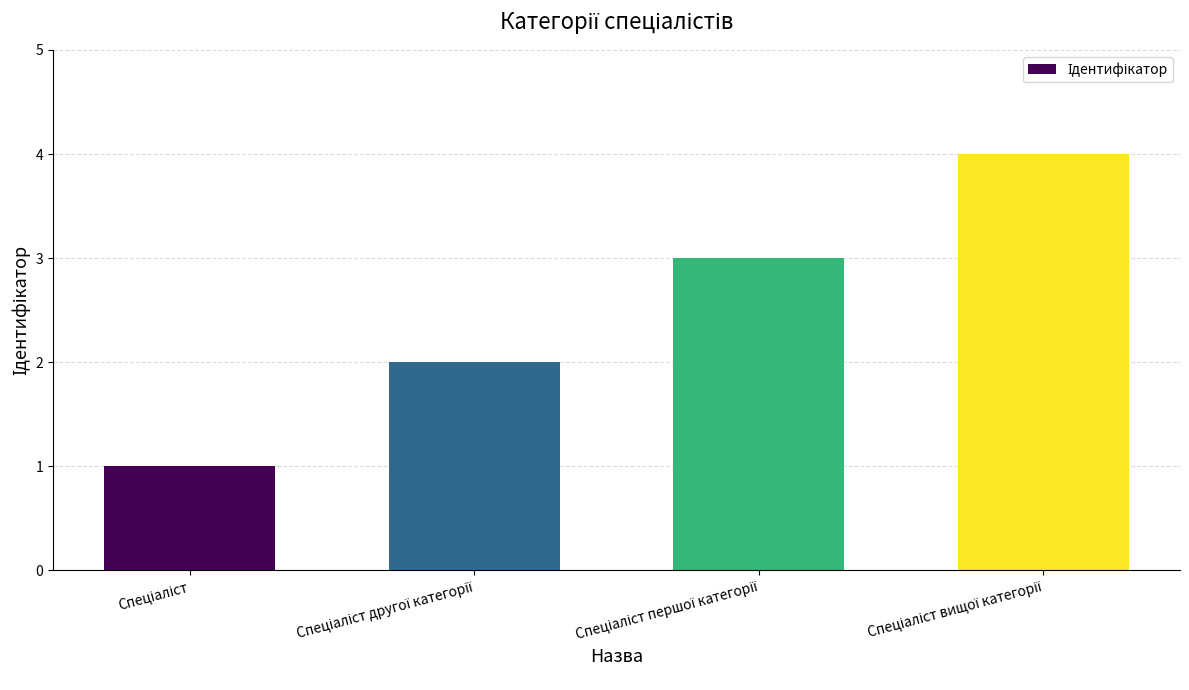

What is the difference between the maximum and minimum values?

3